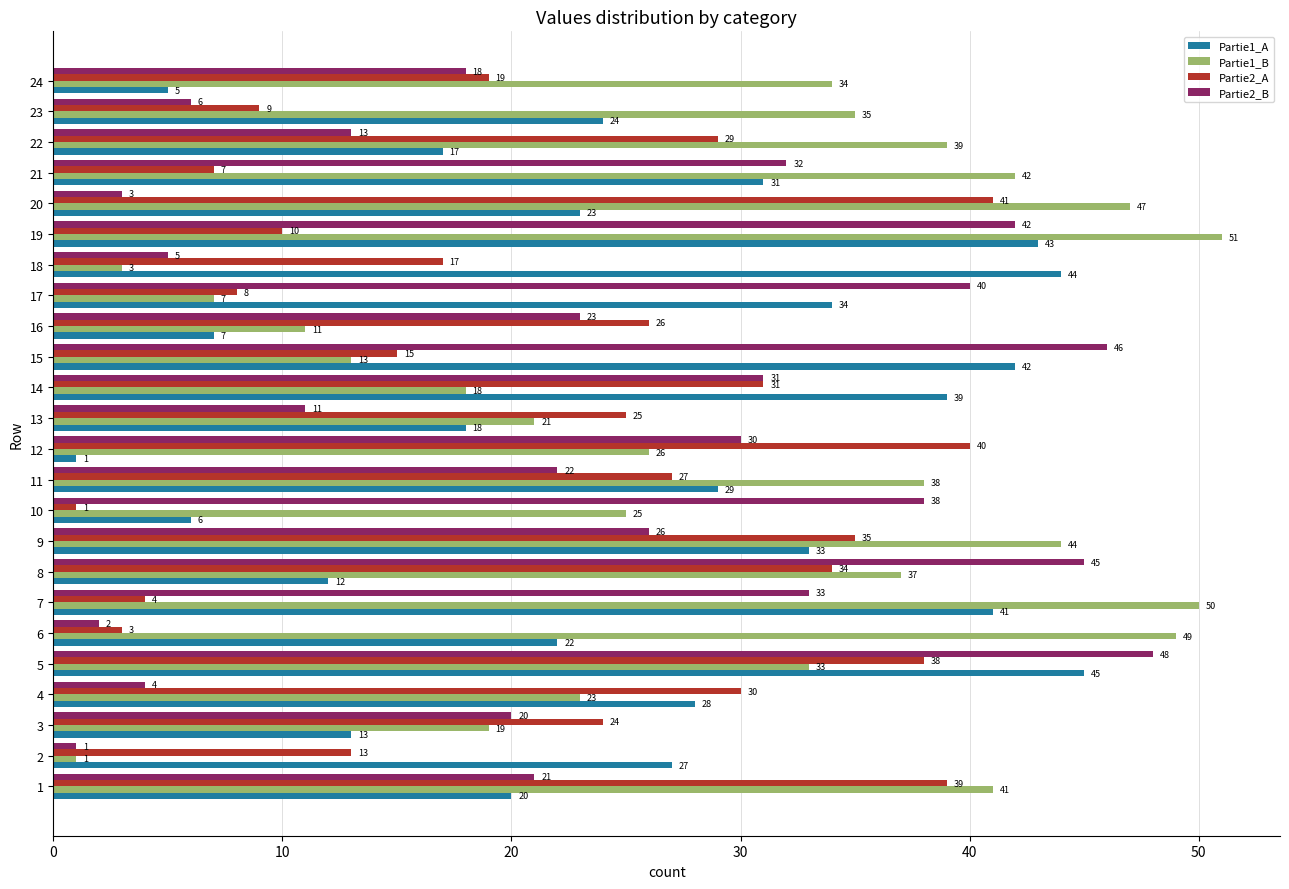

What is the greatest value displayed?

51